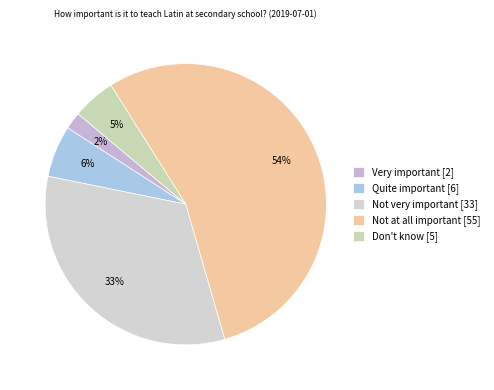

Does Not very important account for over 50% of the chart?

No